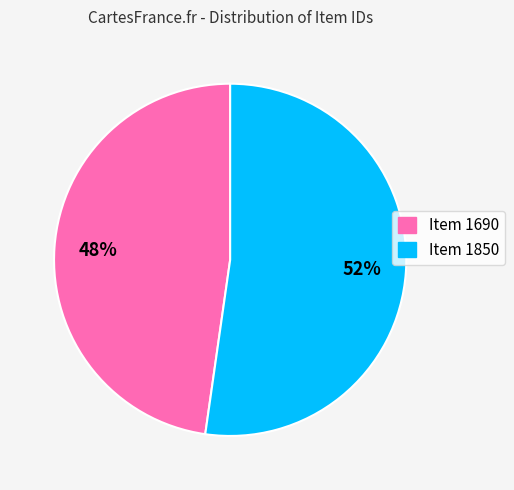

Which has a higher value, Item 1850 or Item 1690?

Item 1850